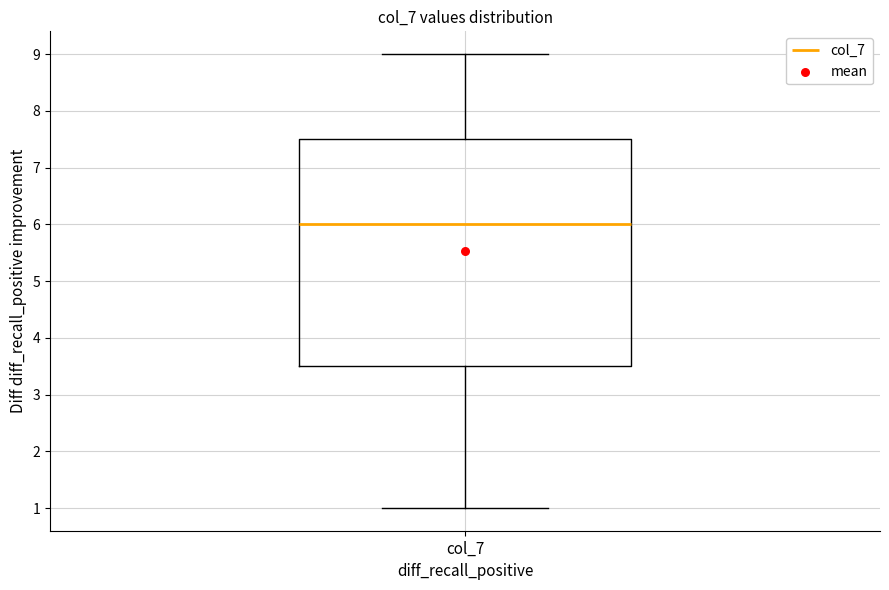

Where does the lower whisker of the box for col_7 end on the y-axis? The values are not printed on the chart, so give them approximately, as read against the axis.

1.0